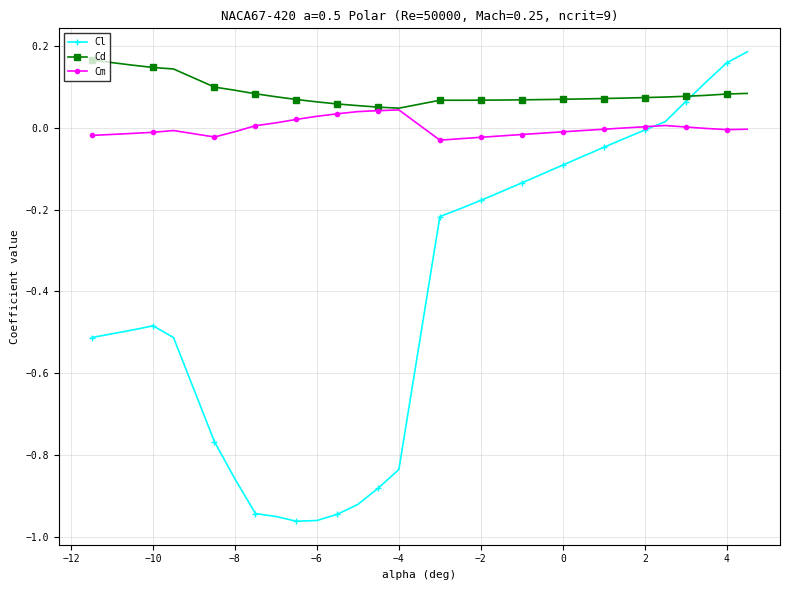

What are all the series names shown in the legend?

Cl, Cd, Cm